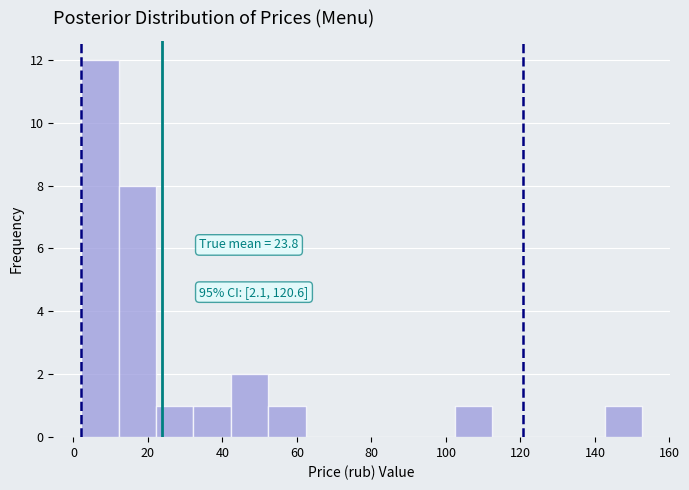

Over which range of the x-axis is the bar tallest?

2 to 12